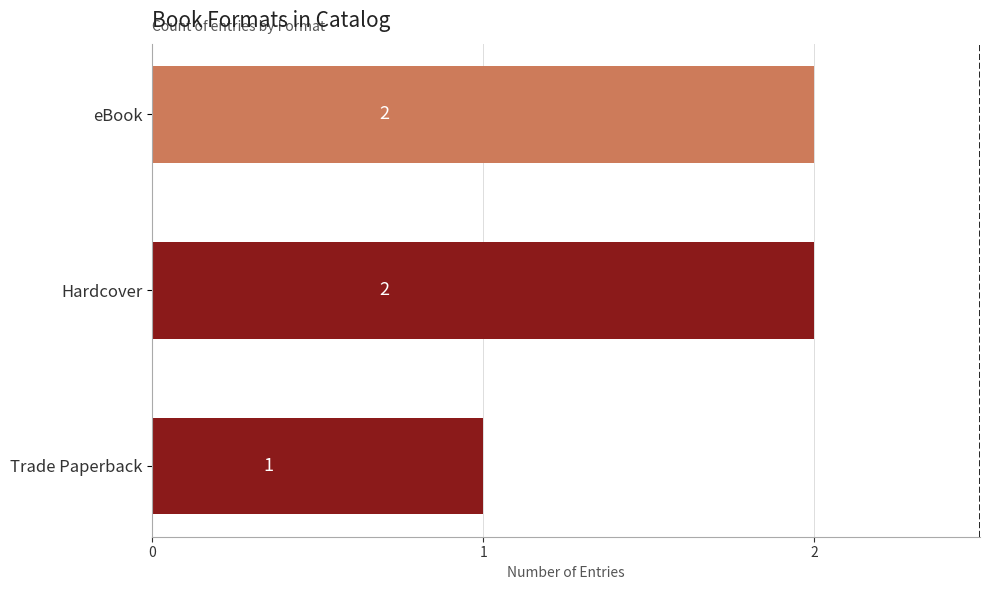

Are the bars grouped side by side (vs. stacked)?

No